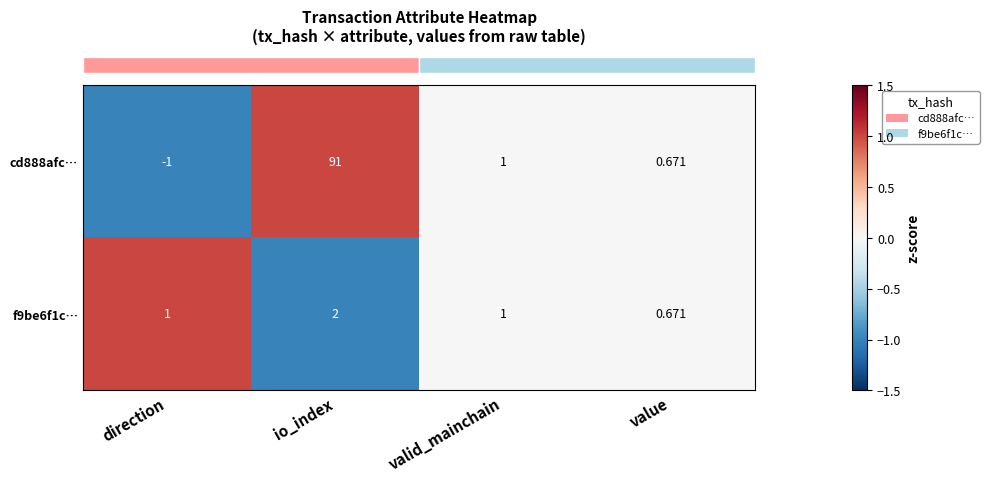

Is the value of cd888afc… at io_index greater than the value of f9be6f1c… at value?

Yes